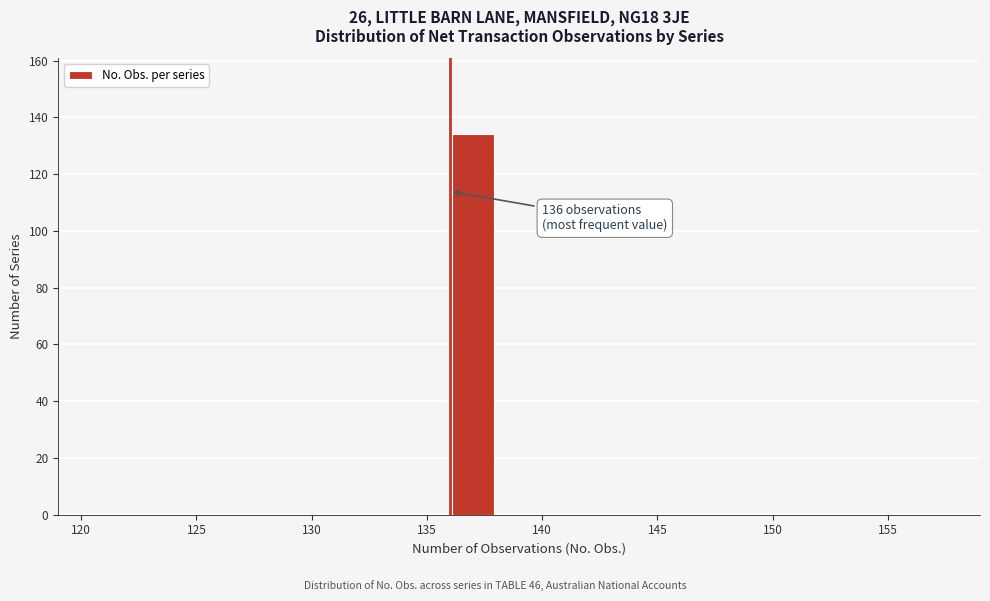

Which range on the x-axis has the tallest bar?

136 to 138